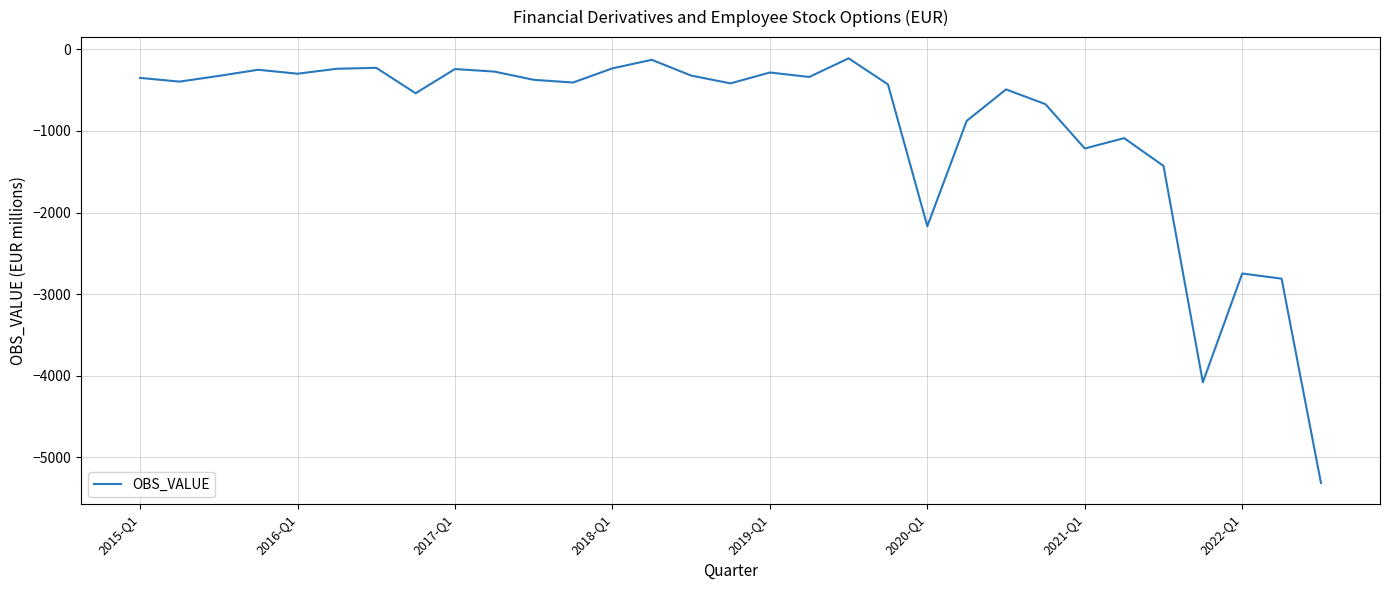

What is the minimum value shown in the chart?

-5317.0